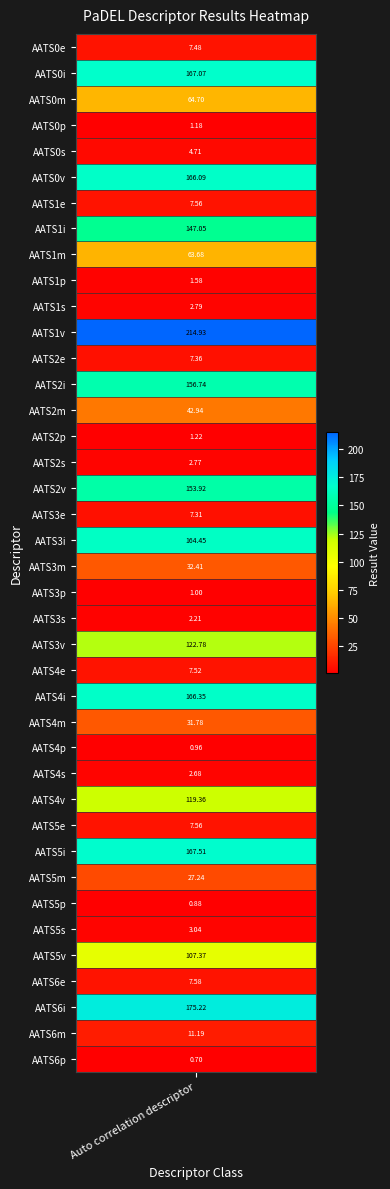

Reading right to left, list all the values displayed in this chart.

AATS6p=0.7	AATS6m=11.2	AATS6i=175.2	AATS6e=7.6	AATS5v=107.4	AATS5s=3.0	AATS5p=0.9	AATS5m=27.2	AATS5i=167.5	AATS5e=7.6	AATS4v=119.4	AATS4s=2.7	AATS4p=1.0	AATS4m=31.8	AATS4i=166.3	AATS4e=7.5	AATS3v=122.8	AATS3s=2.2	AATS3p=1.0	AATS3m=32.4	AATS3i=164.4	AATS3e=7.3	AATS2v=153.9	AATS2s=2.8	AATS2p=1.2	AATS2m=42.9	AATS2i=156.7	AATS2e=7.4	AATS1v=214.9	AATS1s=2.8	AATS1p=1.6	AATS1m=63.7	AATS1i=147.1	AATS1e=7.6	AATS0v=166.1	AATS0s=4.7	AATS0p=1.2	AATS0m=64.7	AATS0i=167.1	AATS0e=7.5